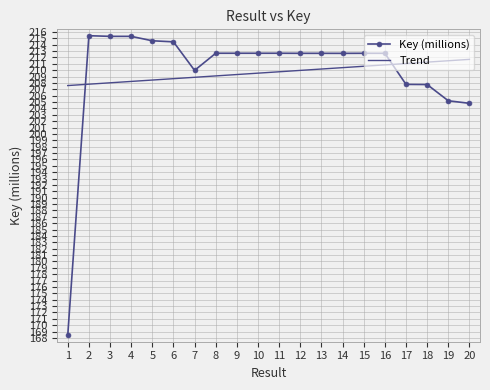

What is the greatest value displayed?

215.4